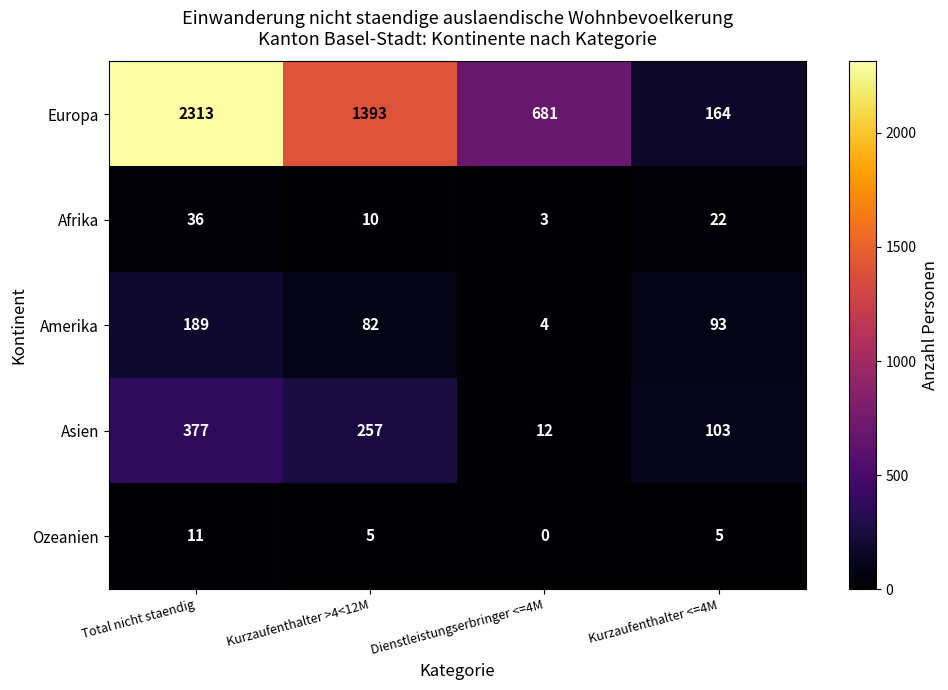

Rank the series at Dienstleistungserbringer <=4M from lowest to highest value.

Ozeanien, Afrika, Amerika, Asien, Europa